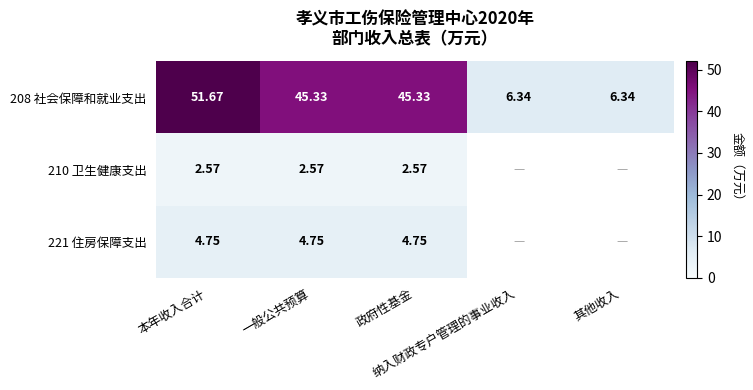

True or false: 221 住房保障支出 has a value of 7.7 at 一般公共预算.

False